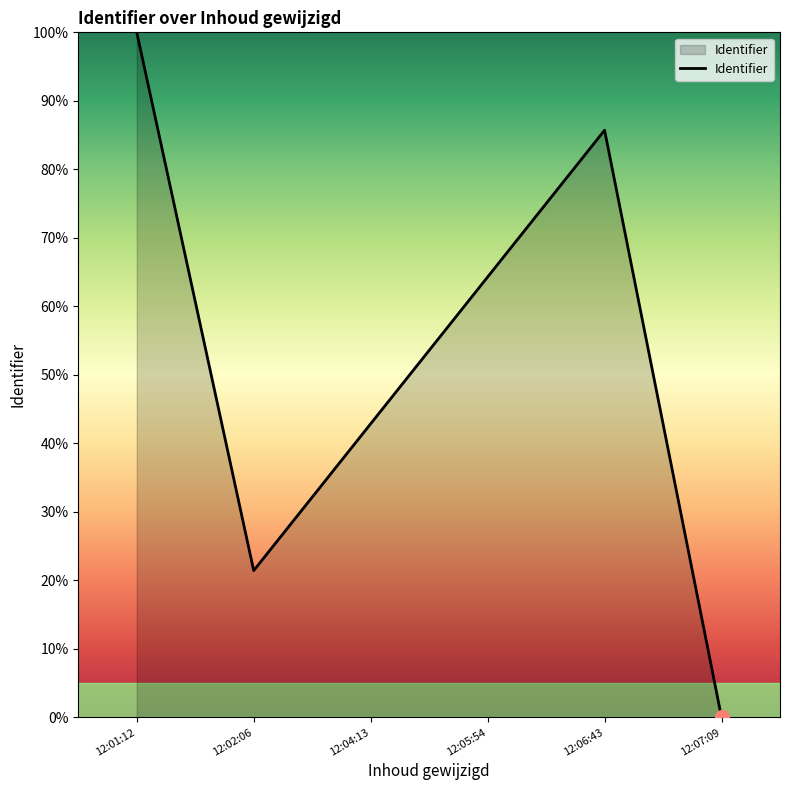

What position from the right is 12:01:12?

6